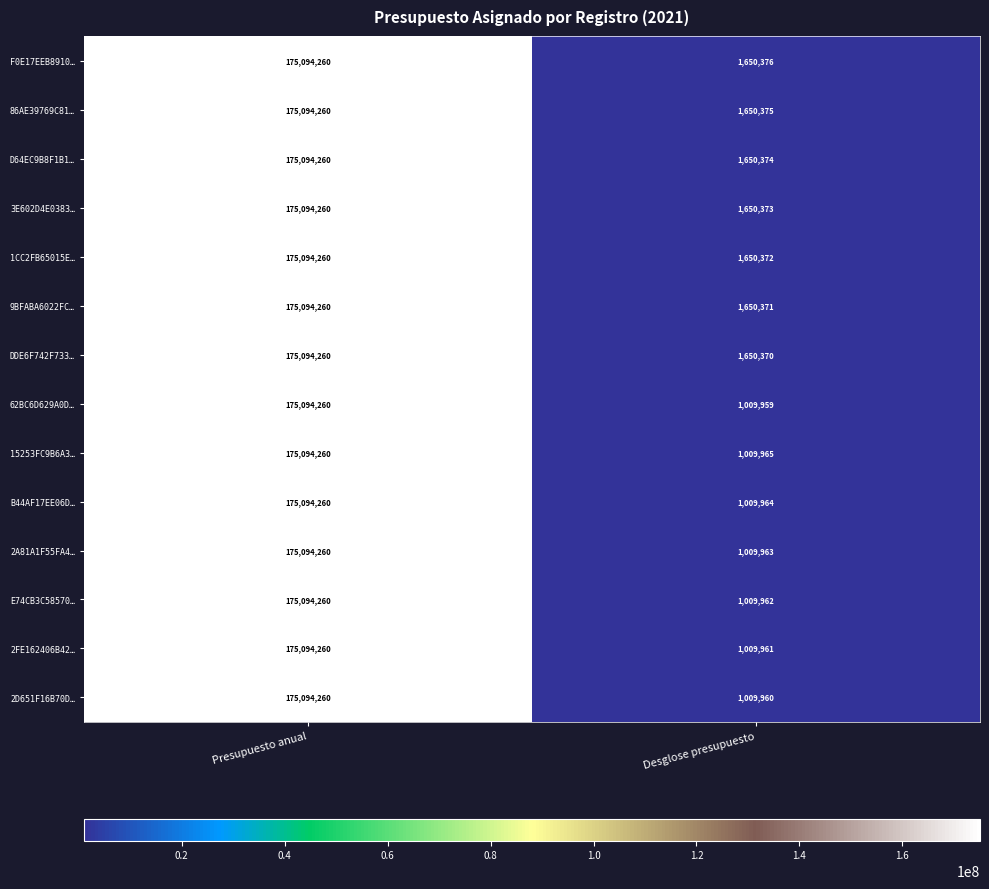

Which label corresponds to the smallest value in the chart?

Desglose presupuesto